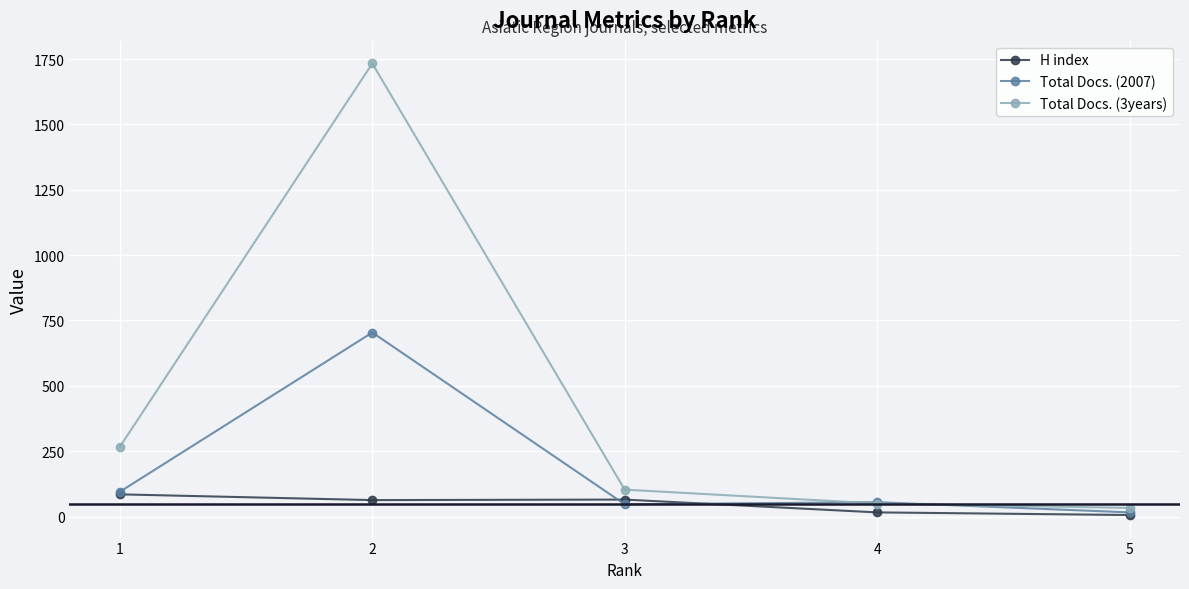

Where is Total Docs. (2007) nearest to the value 360?

1